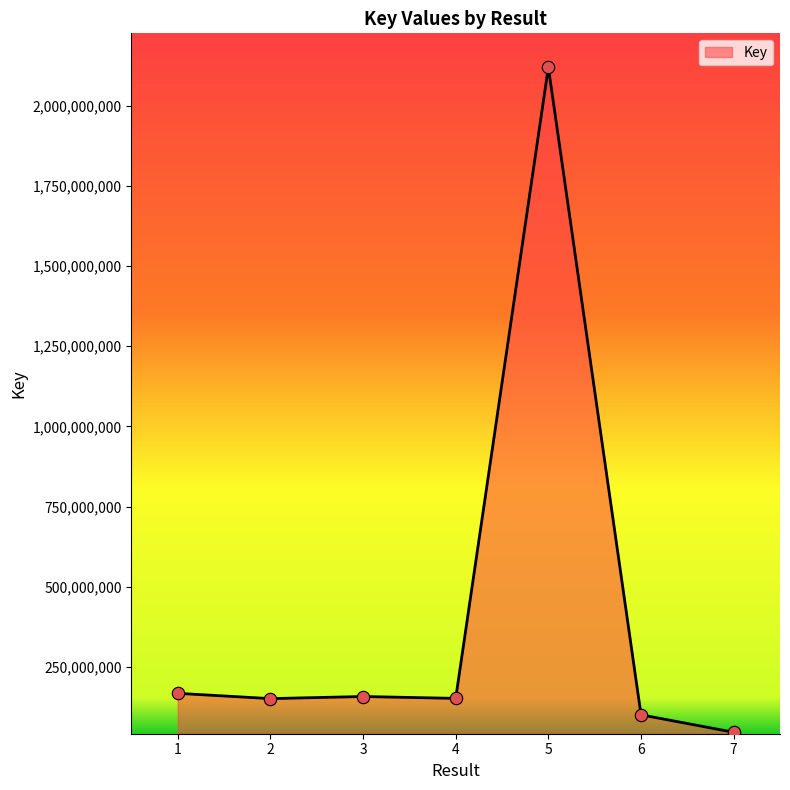

What is the change in value from 1 to 2?

-16489716